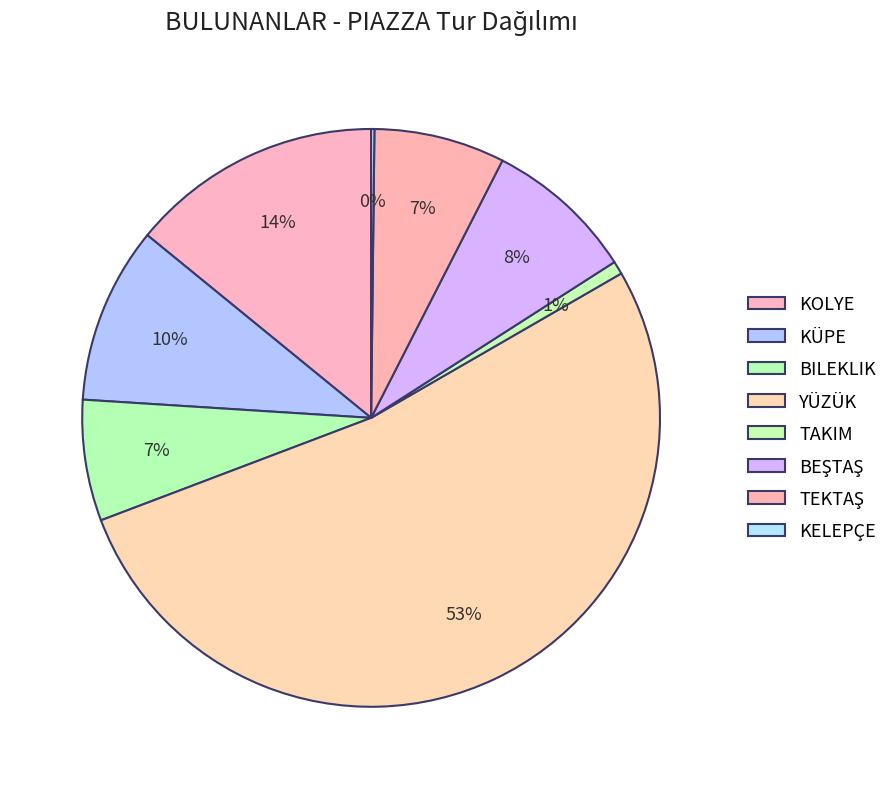

Combined, do YÜZÜK and KELEPÇE account for over 50%?

Yes